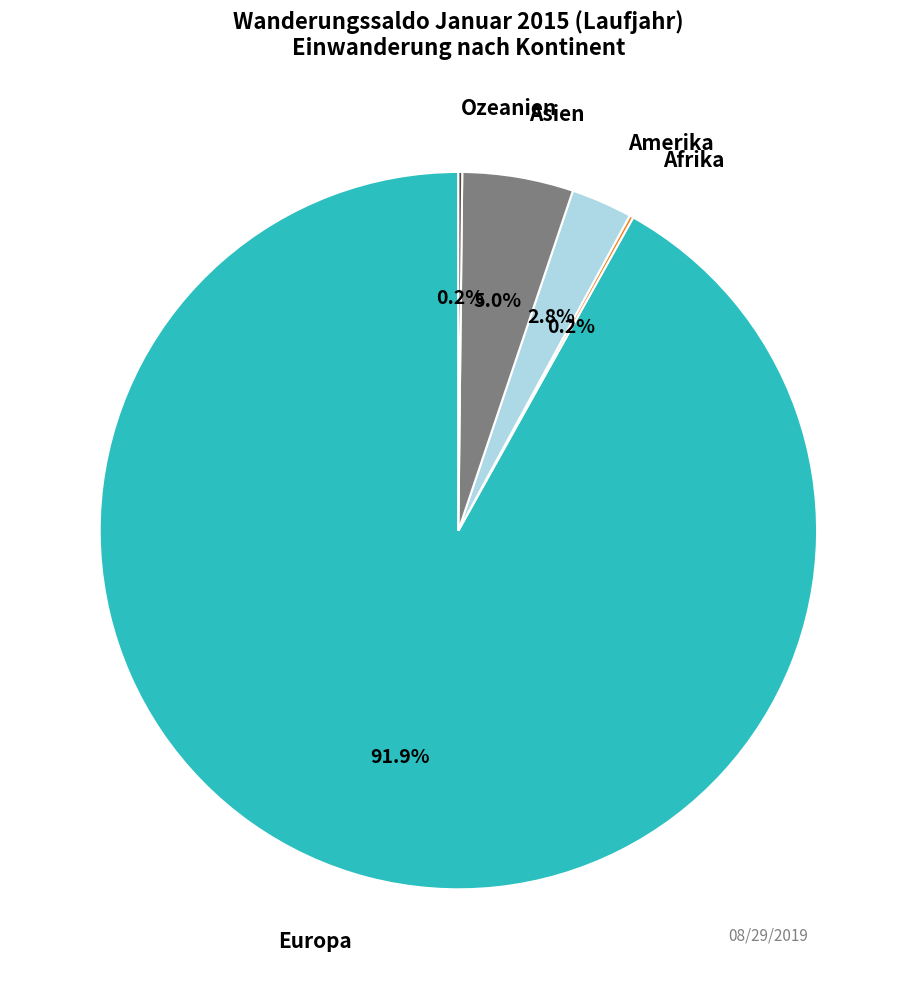

Is there a majority slice in this chart?

Yes